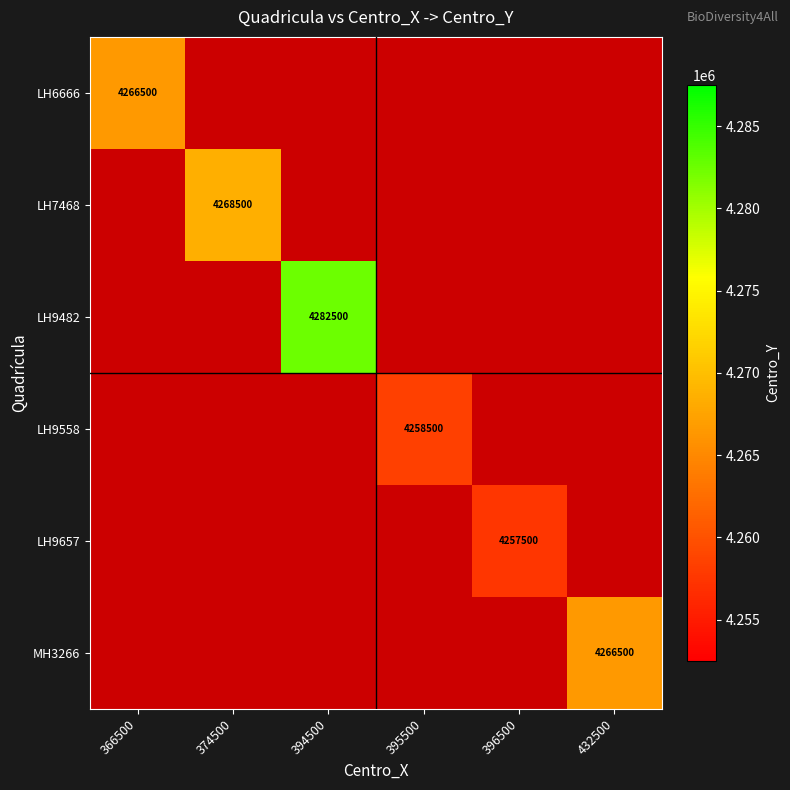

True or false: LH9657 has a value of 1790443 at 396500.

False